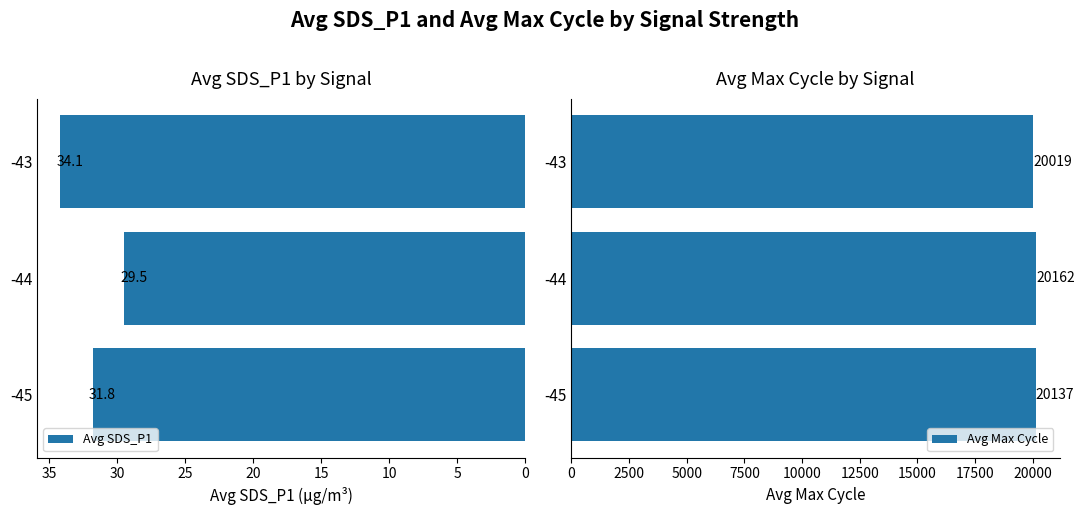

Is it true that Avg SDS_P1 equals 6.6 at -44?

False